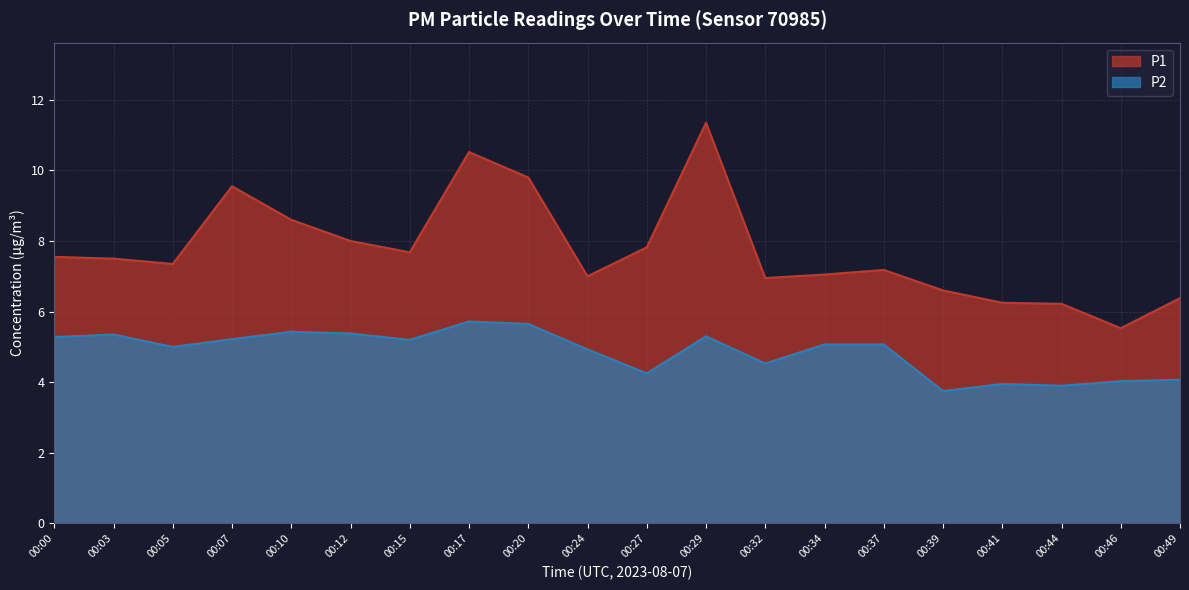

List the series in order of their overall mean, lowest first.

P2, P1